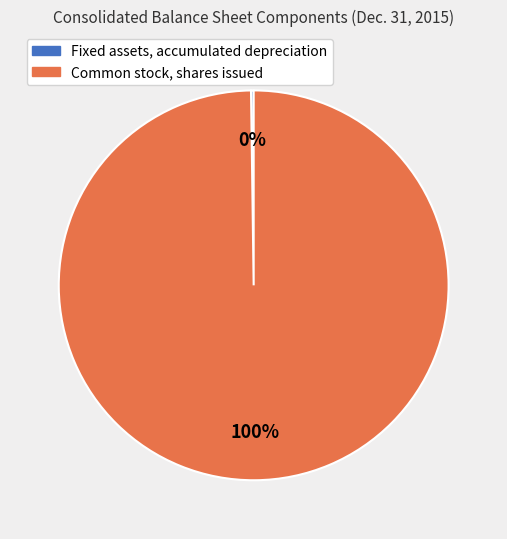

To the nearest percent, what is the average slice percentage?

50%